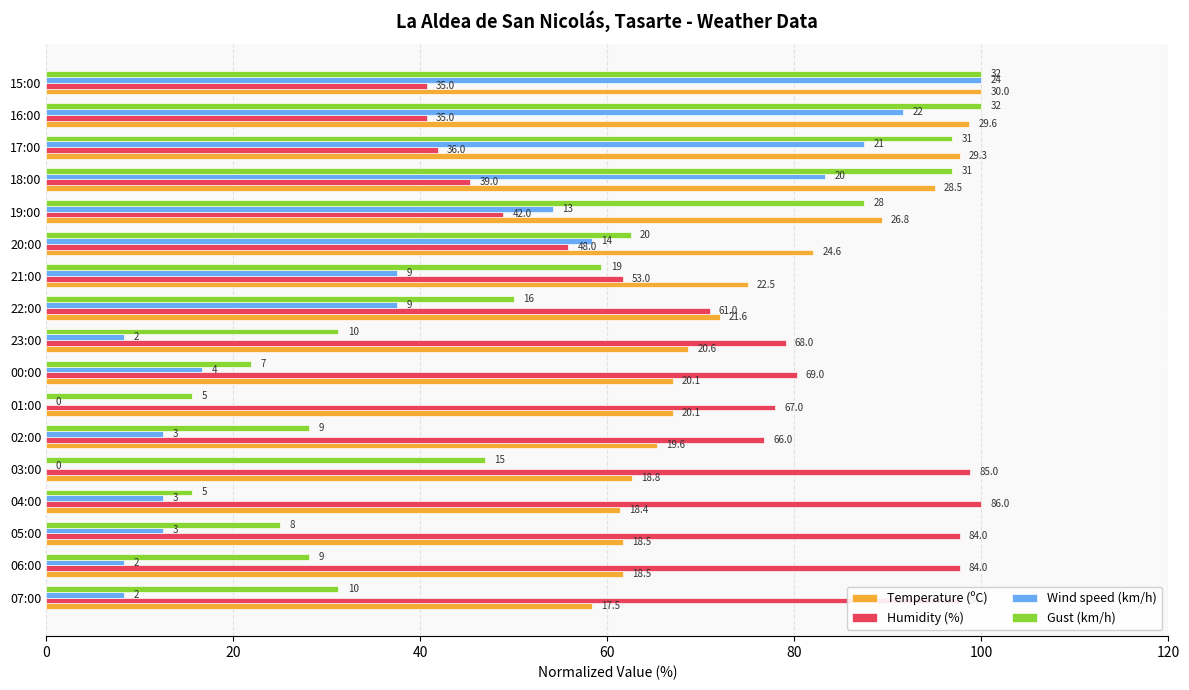

What is the label of the 3rd bar from the right?

17:00